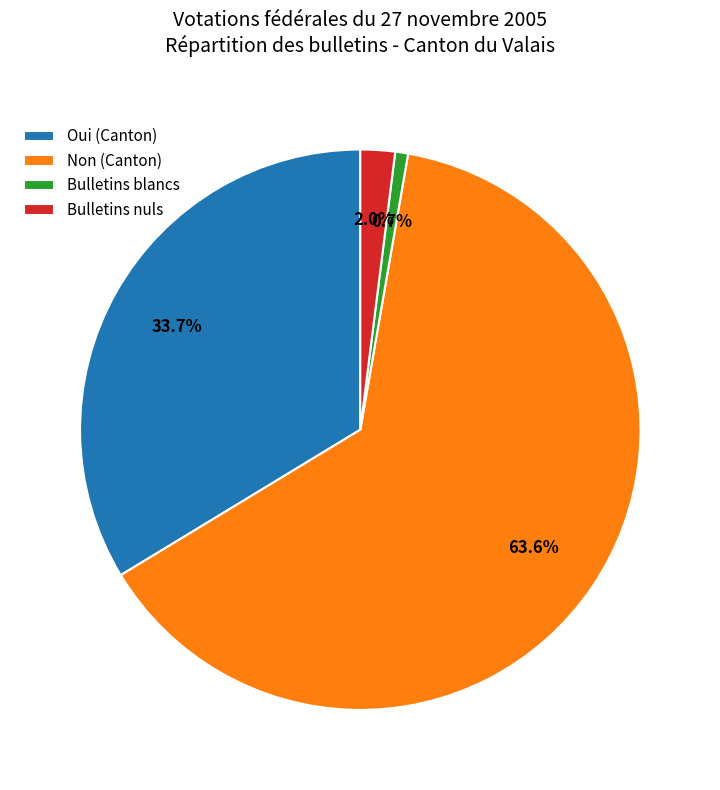

Rank the categories by value from highest to lowest.

Non (Canton), Oui (Canton), Bulletins nuls, Bulletins blancs